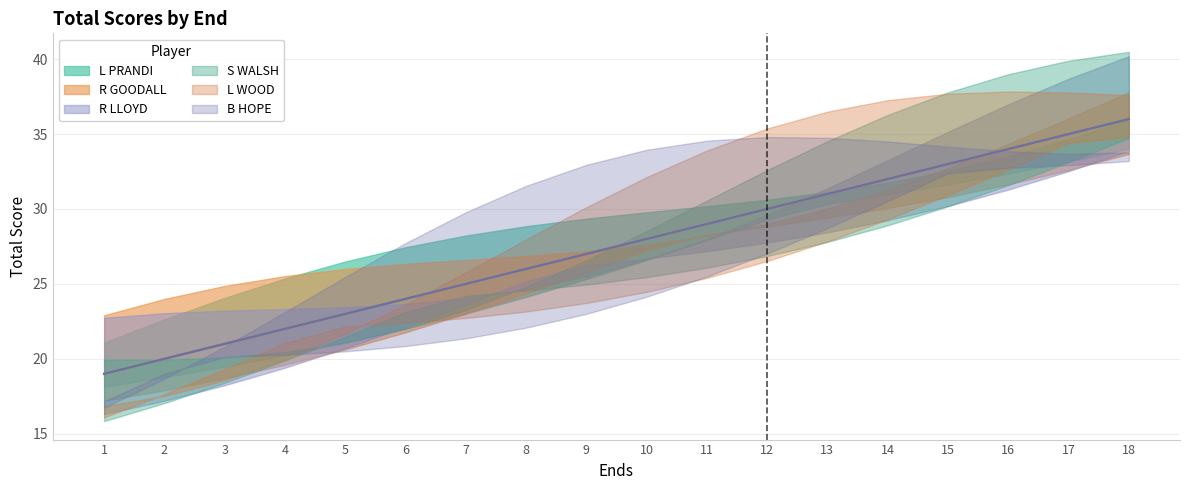

How many values in the L WOOD series are below 28?

9